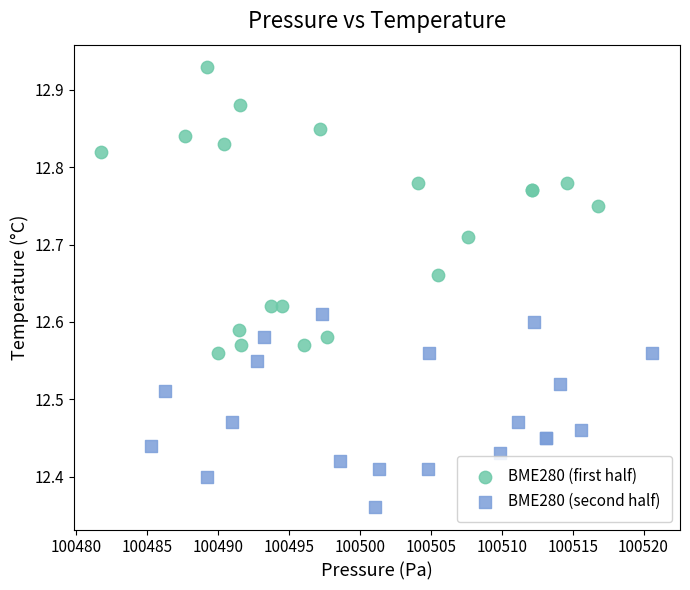

What are all the series names shown in the legend?

BME280 (first half), BME280 (second half)